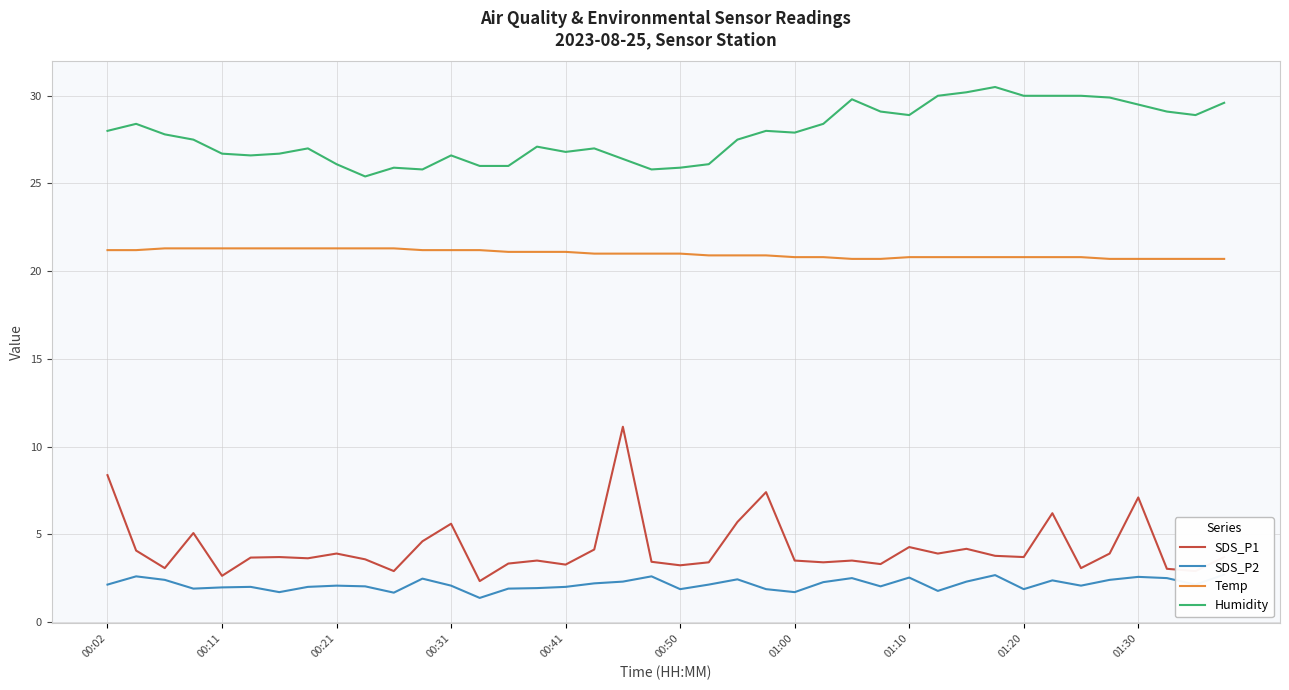

The SDS_P1 series shows 5.6 at 00:31. True or false?

True